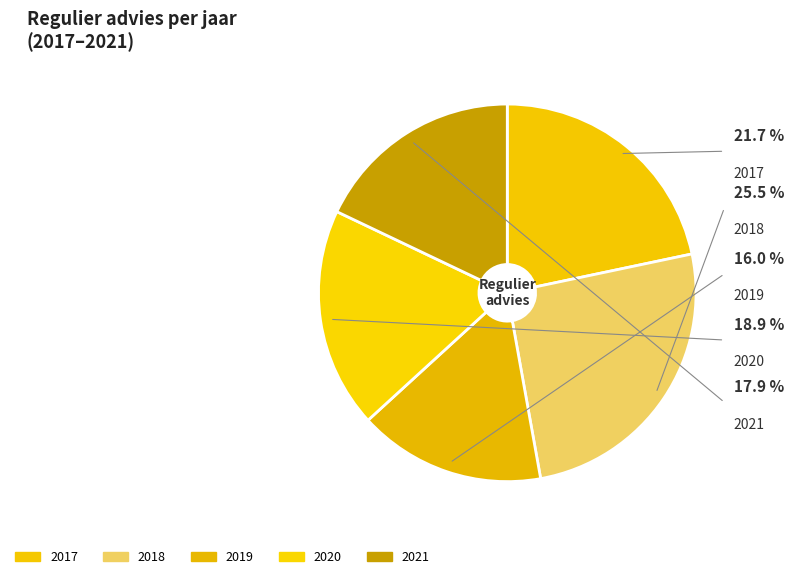

To the nearest percent, what is the combined percentage of 2018 and 2020?

44%